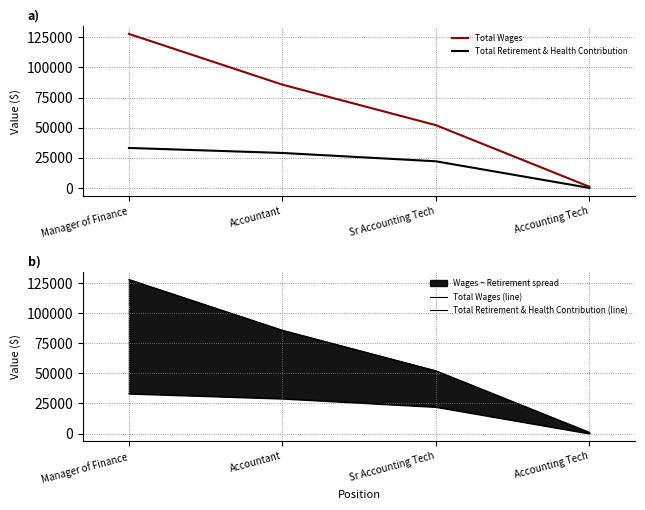

What is the difference between the Total Wages (line) values at Sr Accounting Tech and Manager of Finance?

75727